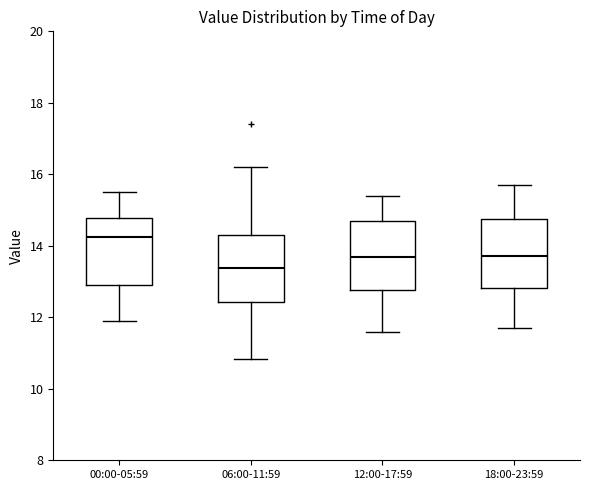

Reading left to right, transcribe this box plot: for each box, give where its median line is, the range the box spans, and where its two whiskers end, as read against the y-axis. The values are not printed on the chart, so give them approximately, as read against the axis.

00:00-05:59: median 14.2, box 12.8 to 14.8, whiskers 12.0 to 15.6
06:00-11:59: median 13.4, box 12.4 to 14.4, whiskers 10.8 to 16.2
12:00-17:59: median 13.6, box 12.8 to 14.6, whiskers 11.6 to 15.4
18:00-23:59: median 13.8, box 12.8 to 14.8, whiskers 11.8 to 15.8